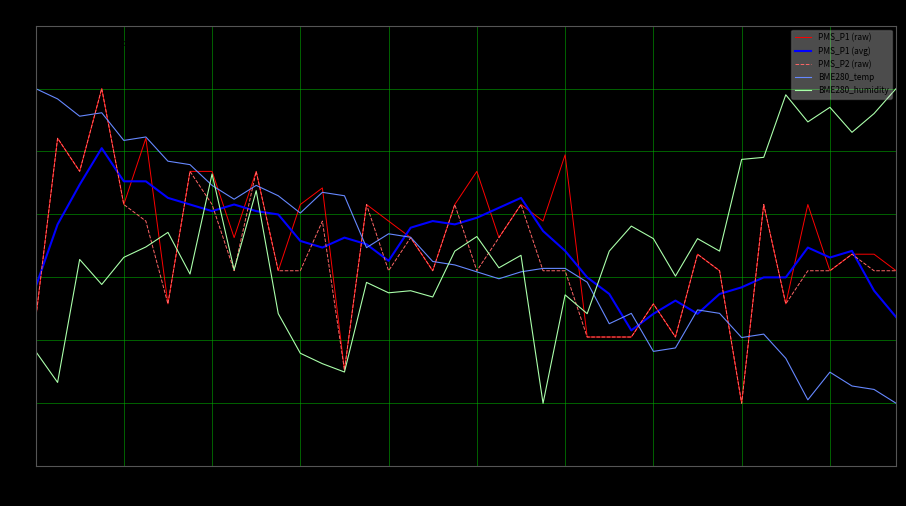

What is the maximum value shown in the chart?

100.0